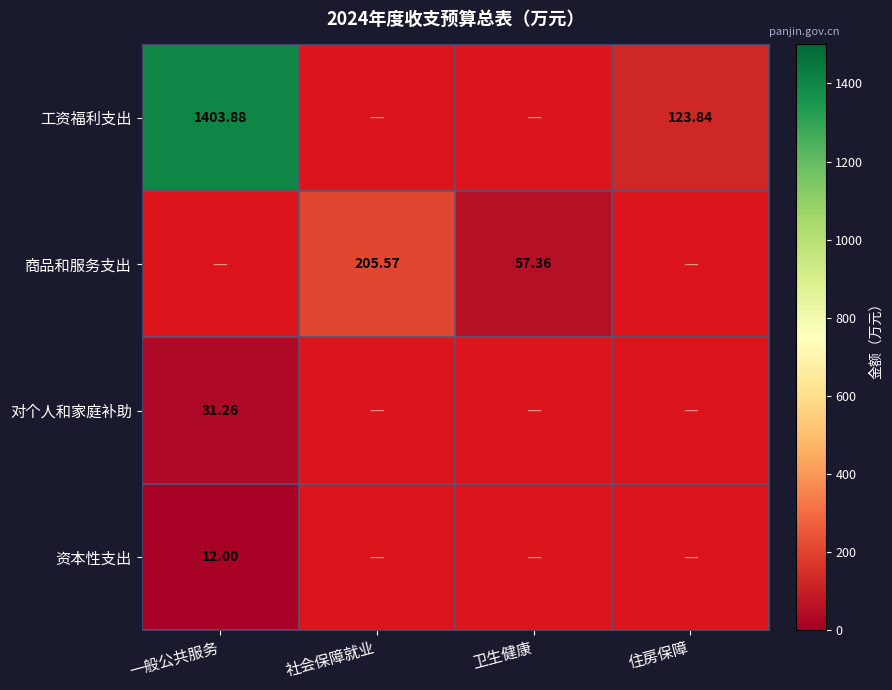

Which has a higher value, 社会保障就业 or 卫生健康?

社会保障就业